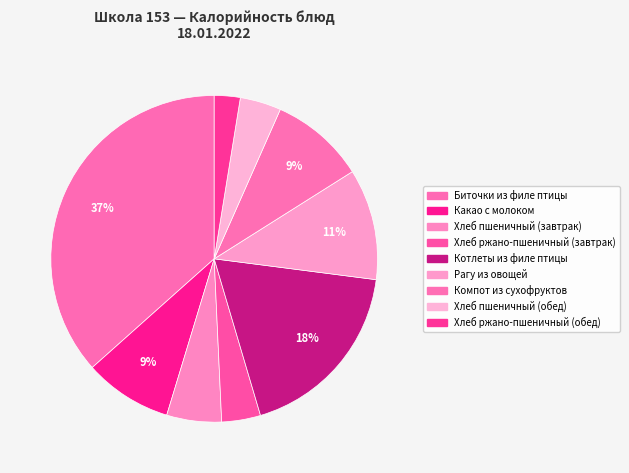

How many slices are in this pie chart?

9